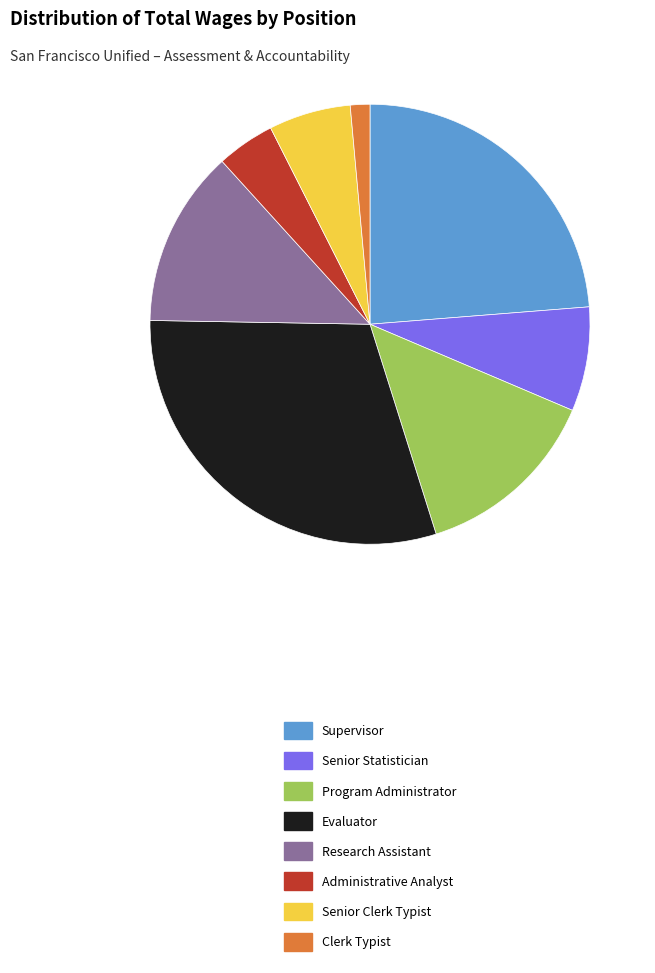

Is the sum of Program Administrator and Administrative Analyst greater than half?

No